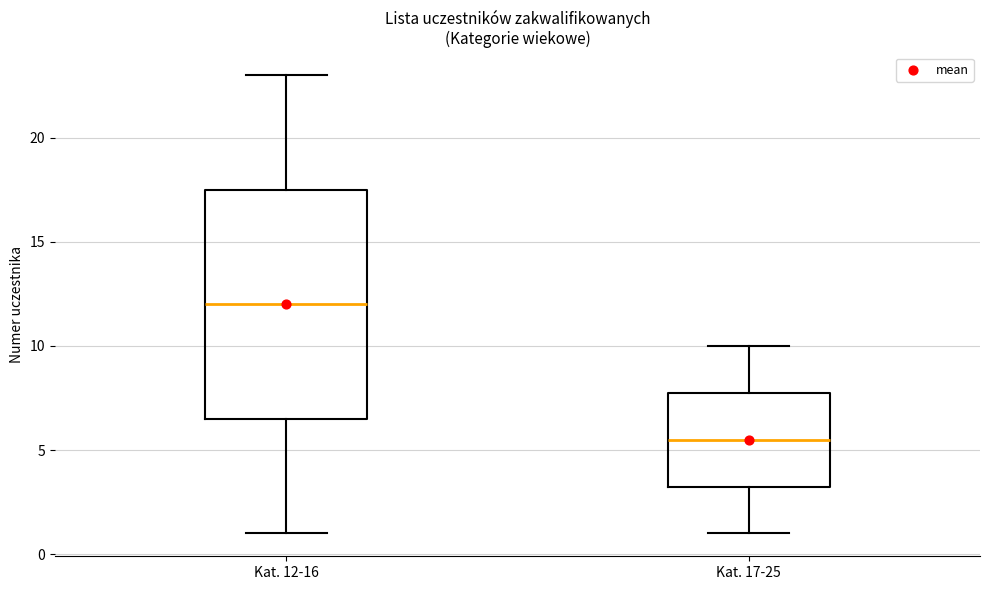

Where does the median line of the box for Kat. 17-25 sit on the y-axis? The values are not printed on the chart, so give them approximately, as read against the axis.

5.5